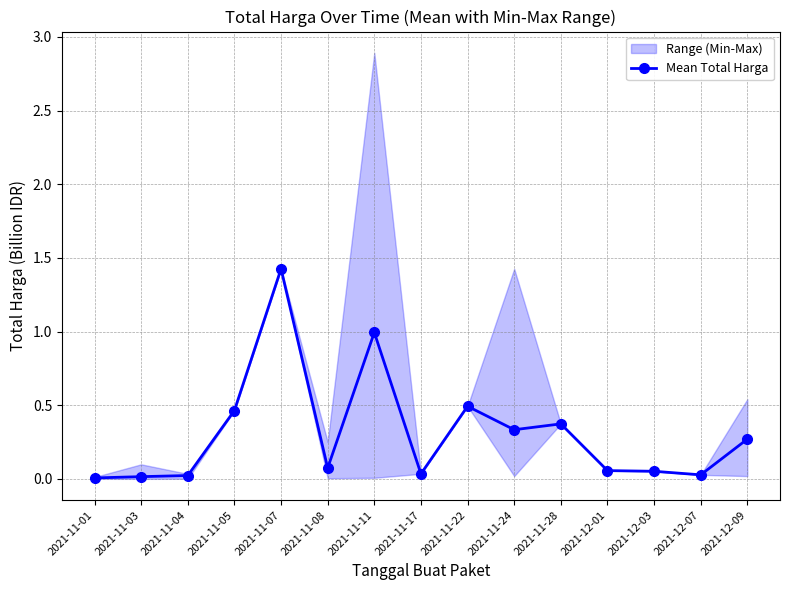

Rank the categories by value from lowest to highest.

2021-11-01, 2021-11-03, 2021-11-04, 2021-12-07, 2021-11-17, 2021-12-03, 2021-12-01, 2021-11-08, 2021-12-09, 2021-11-24, 2021-11-28, 2021-11-05, 2021-11-22, 2021-11-11, 2021-11-07